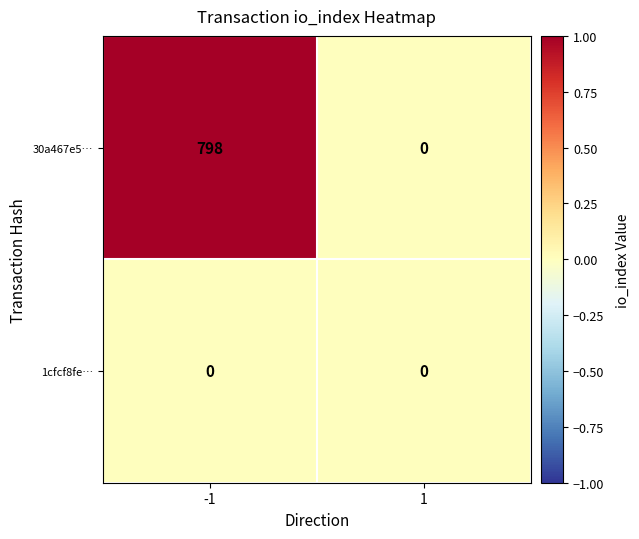

Reading left to right, extract all data points from this chart.

30a467e5…: -1=798	1=0
1cfcf8fe…: -1=0	1=0